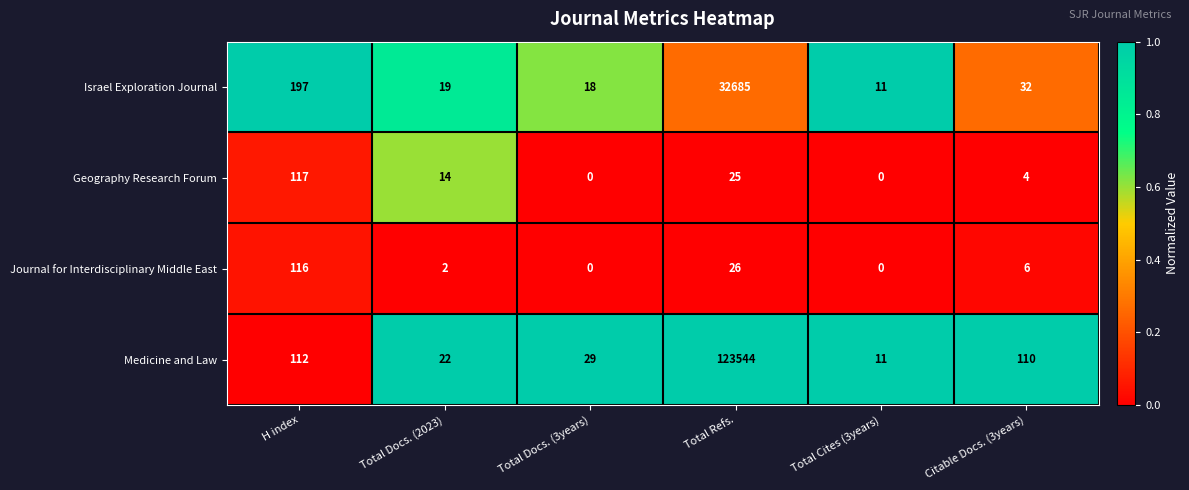

What is the difference between the second highest and second lowest values in the Journal for Interdisciplinary Middle East series?

26